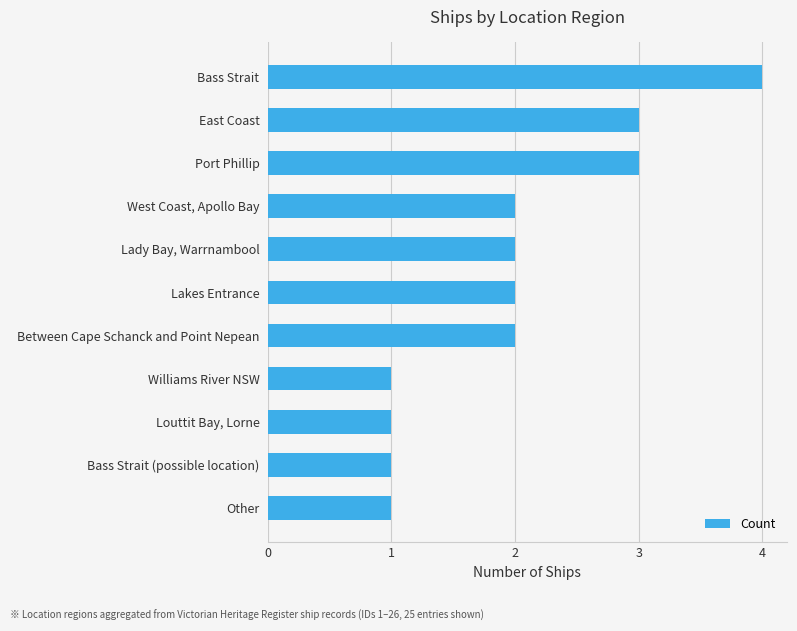

What is the ratio of the value at Lady Bay, Warrnambool to the value at Between Cape Schanck and Point Nepean?

1.0